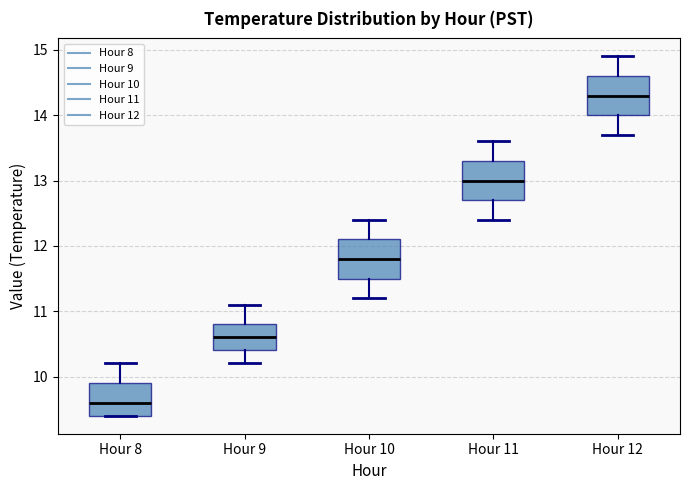

Where does the upper whisker of the box for Hour 11 end on the y-axis? The values are not printed on the chart, so give them approximately, as read against the axis.

13.6